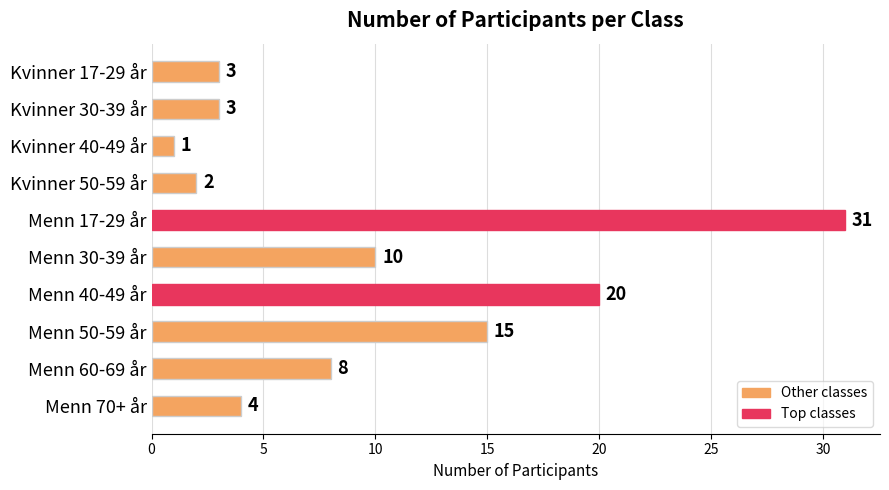

How many values are below 8?

5